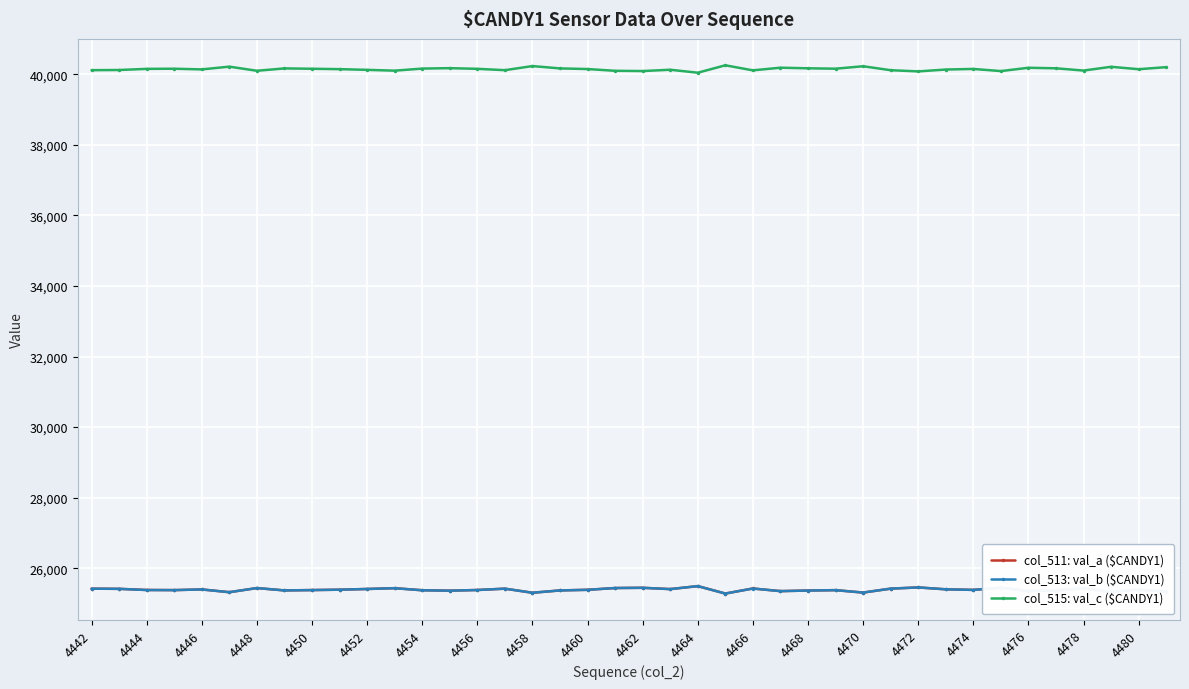

At how many categories does at least one series exceed 28771?

40